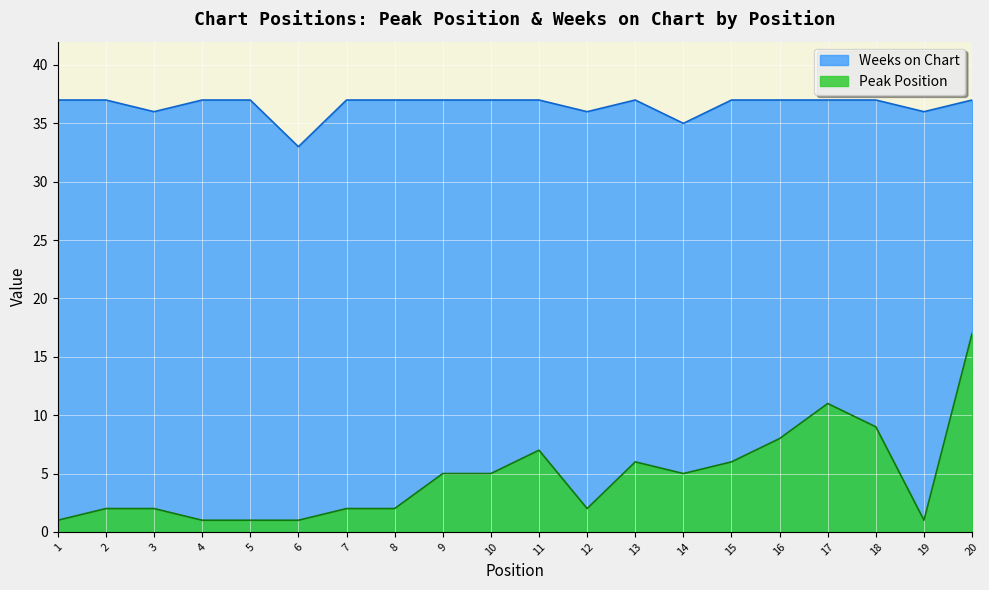

What are all the series names shown in the legend?

Weeks on Chart, Peak Position